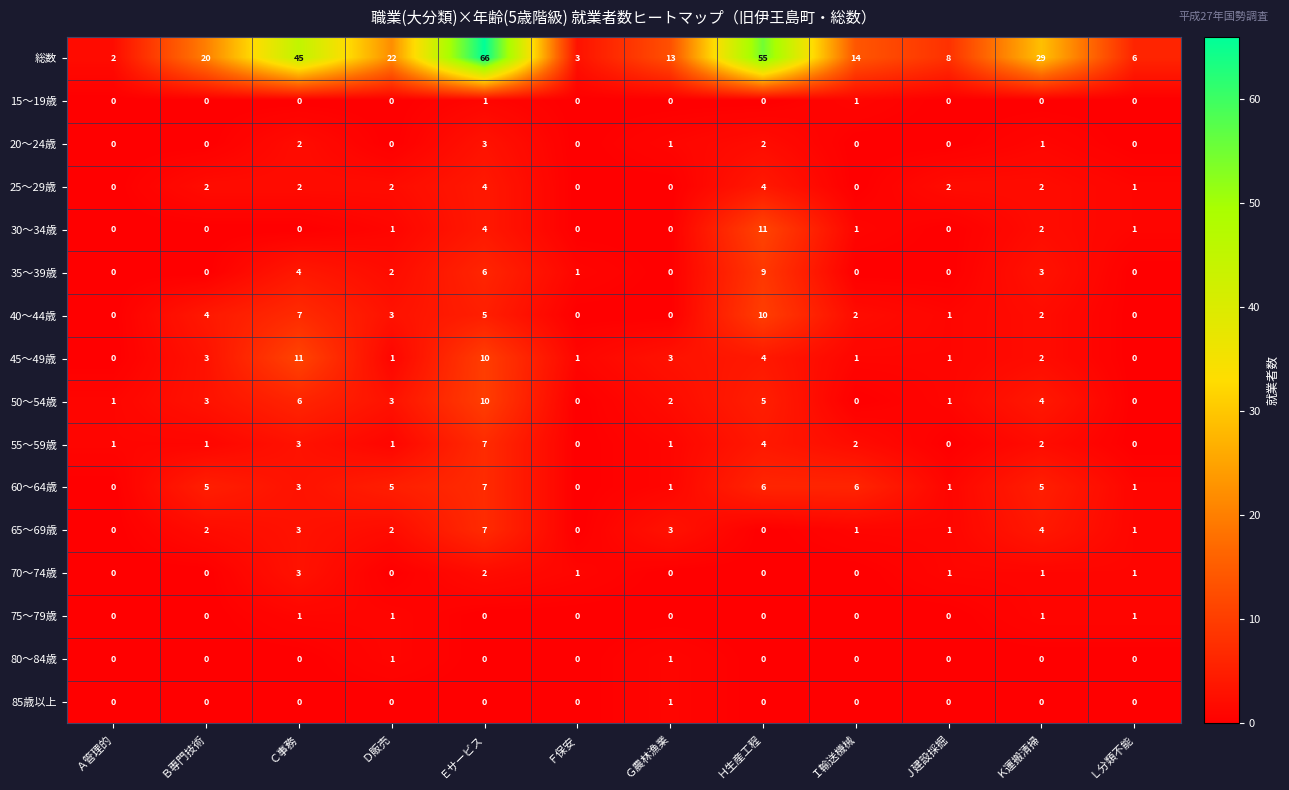

Read the 35～39歳 value at Ｋ運搬清掃.

3